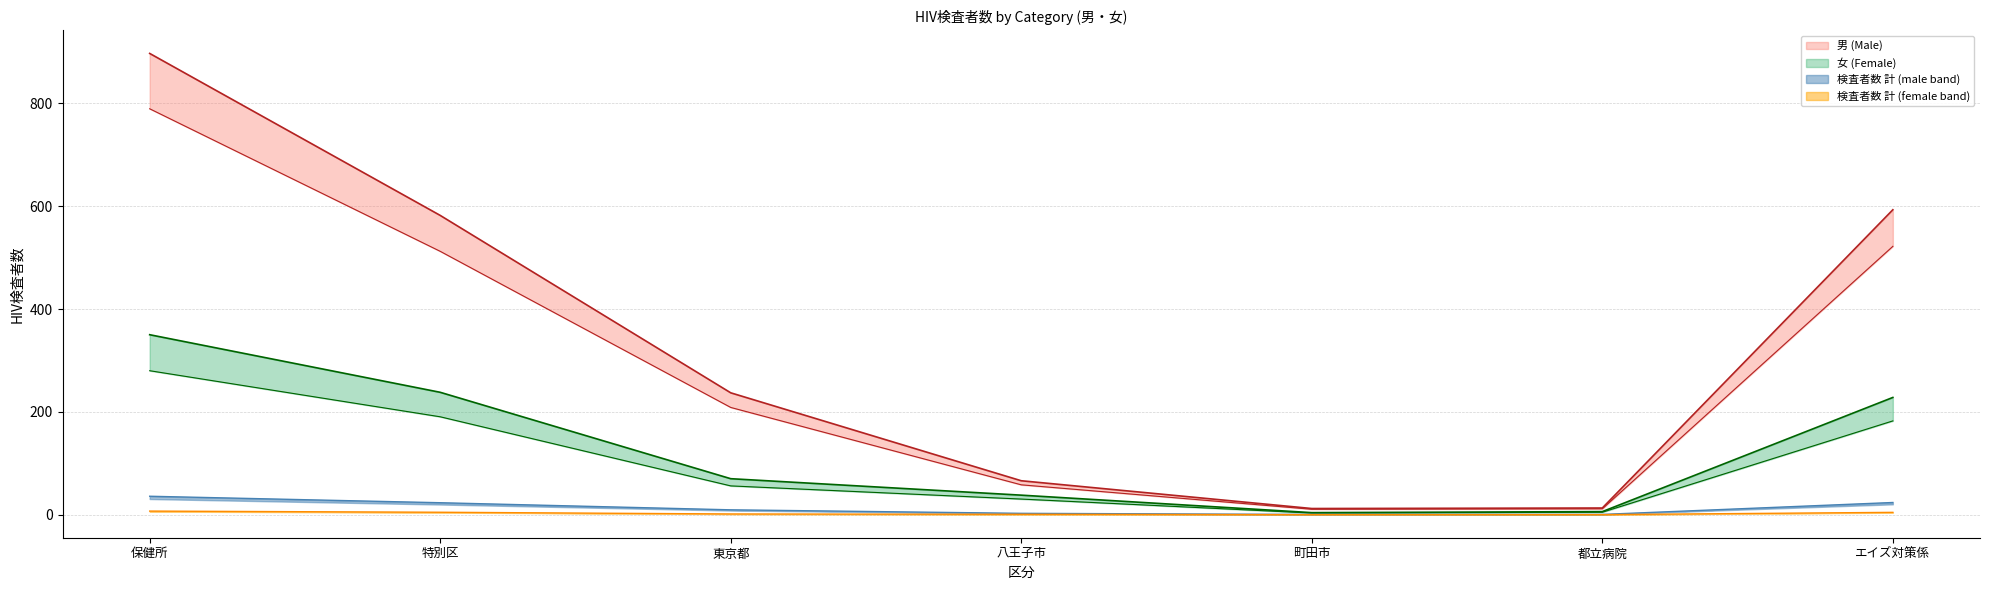

The 女 (Female) series shows 2.6 at 町田市. True or false?

False